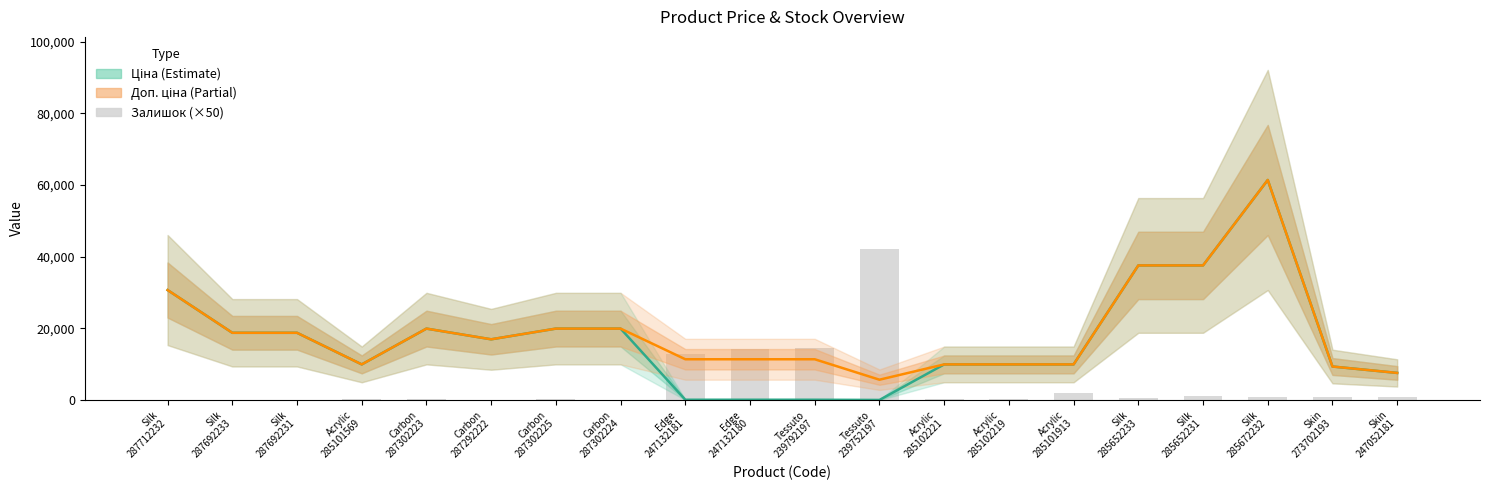

Reading left to right, extract all data points from this chart.

0	0	0	350	350	100	250	150	13000	14400	14450	42250	200	450	2100	650	1150	800	850	1000